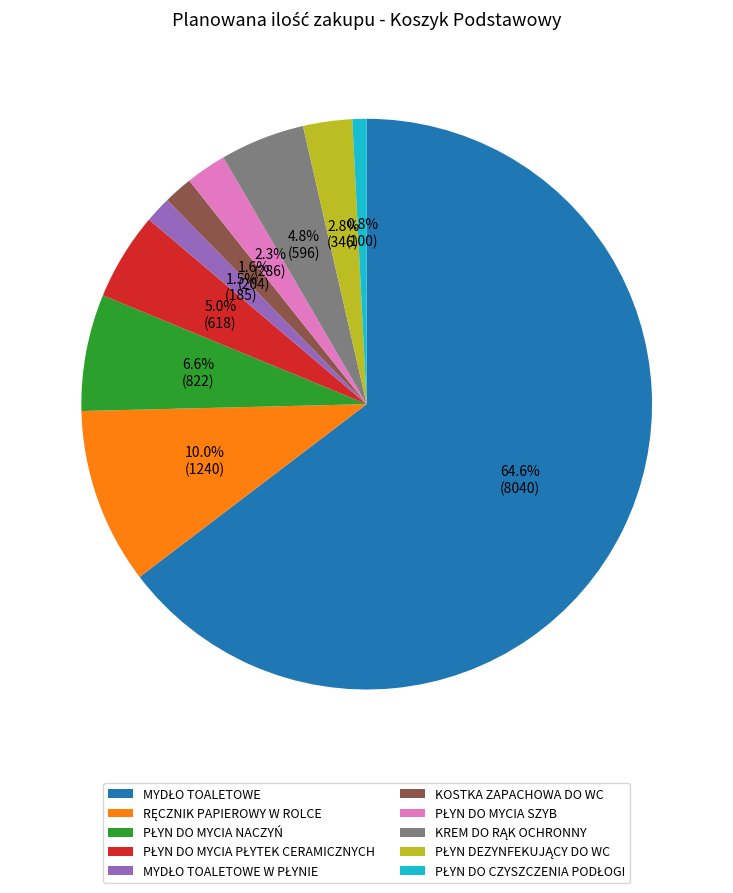

Does any single category account for the majority?

Yes